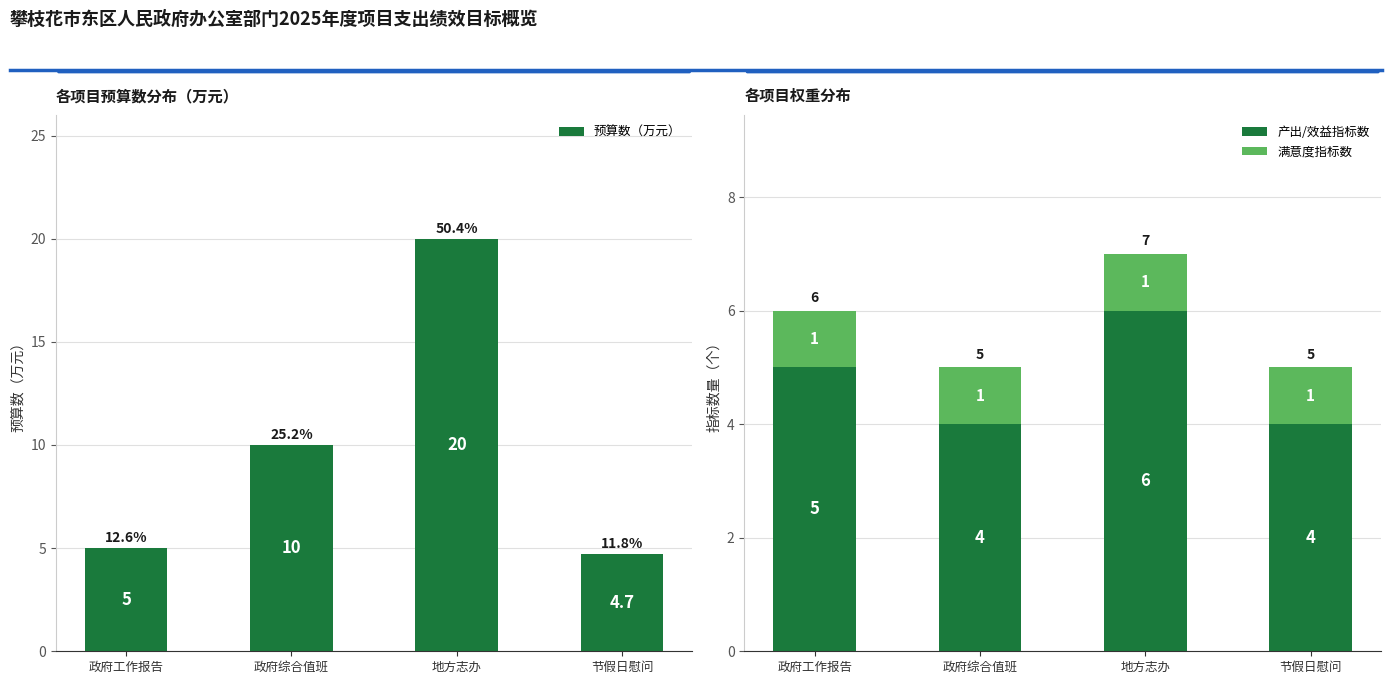

What is the label of the 4th bar from the right?

政府工作报告